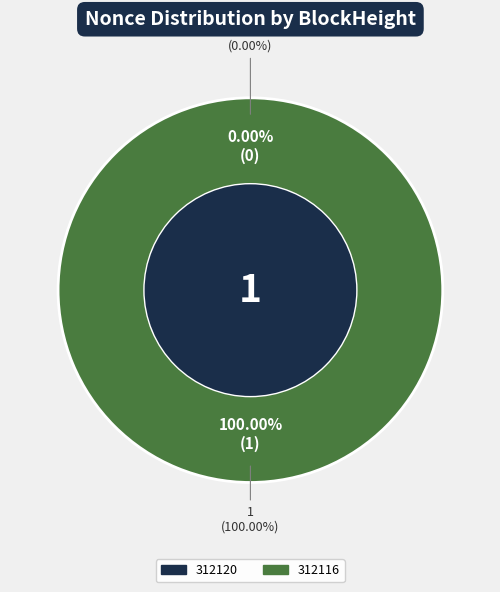

What is the change in value from 312120 to 312116?

+1